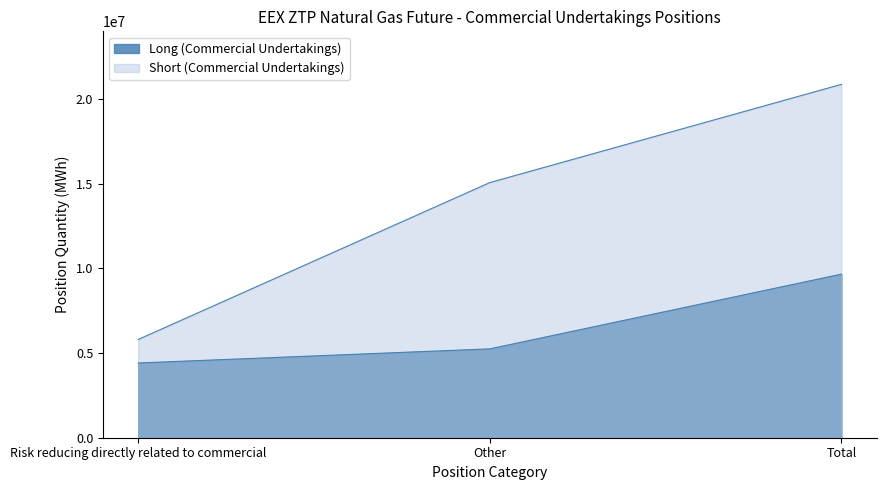

How many distinct data groups are displayed?

2